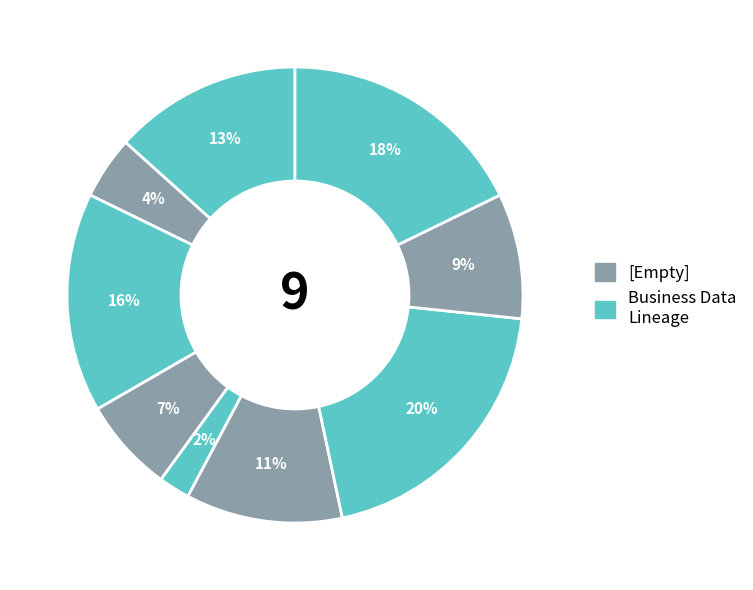

Does any single category account for the majority?

No